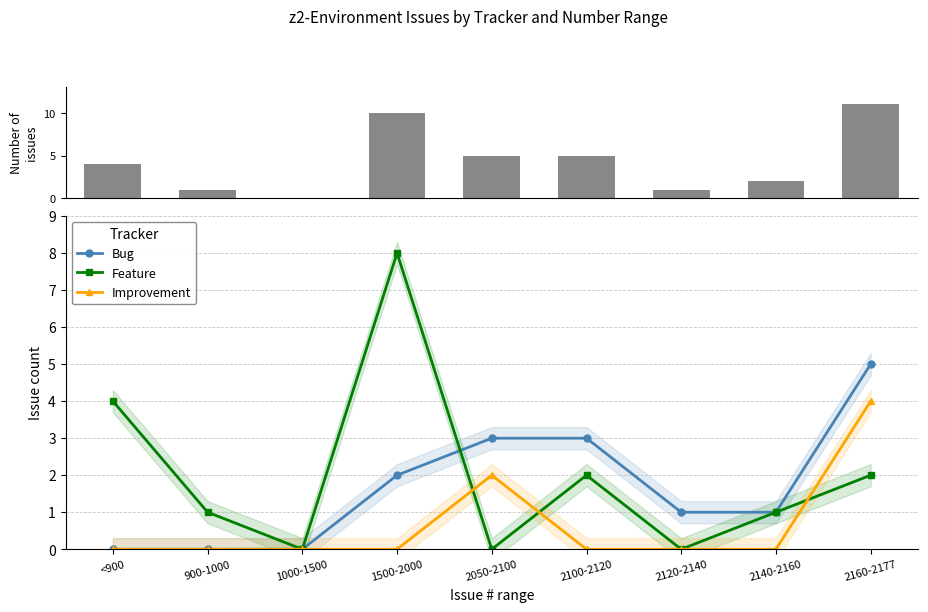

The value of Improvement at 2140-2160 is 0. True or false?

True